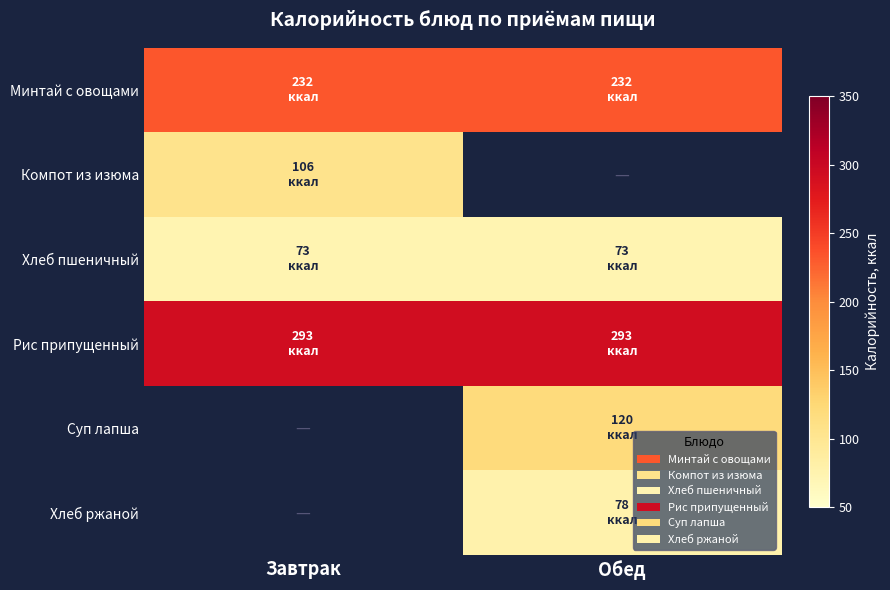

Is it true that Компот из изюма equals 106.0 at Завтрак?

True